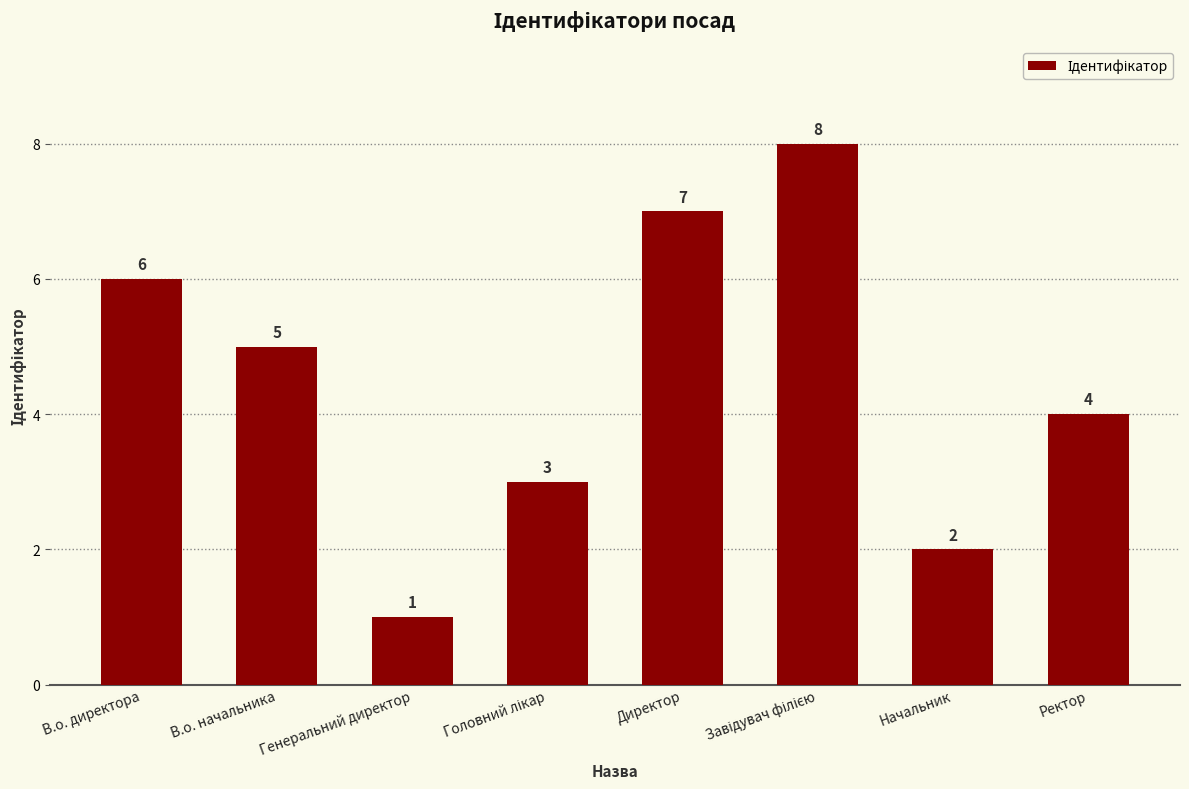

How many values are between 3 and 7?

5